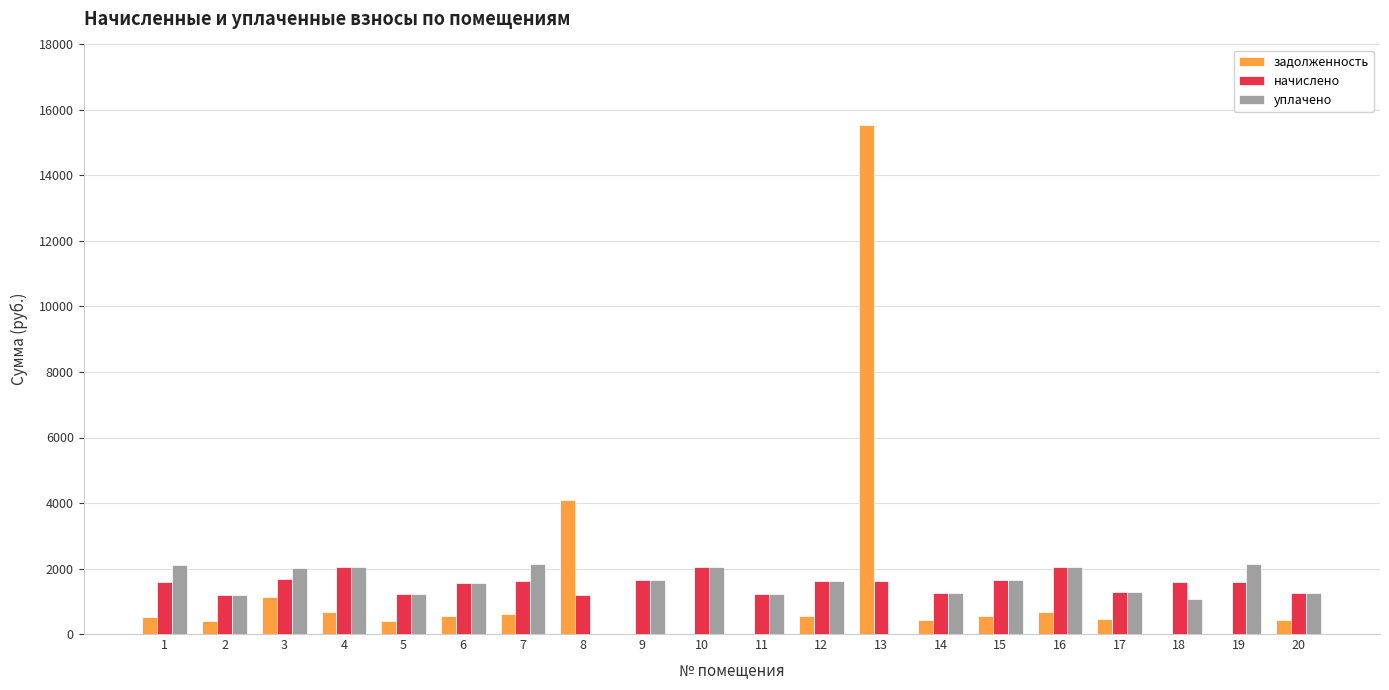

Is the value of уплачено at 10 greater than the value of задолженность at 17?

Yes